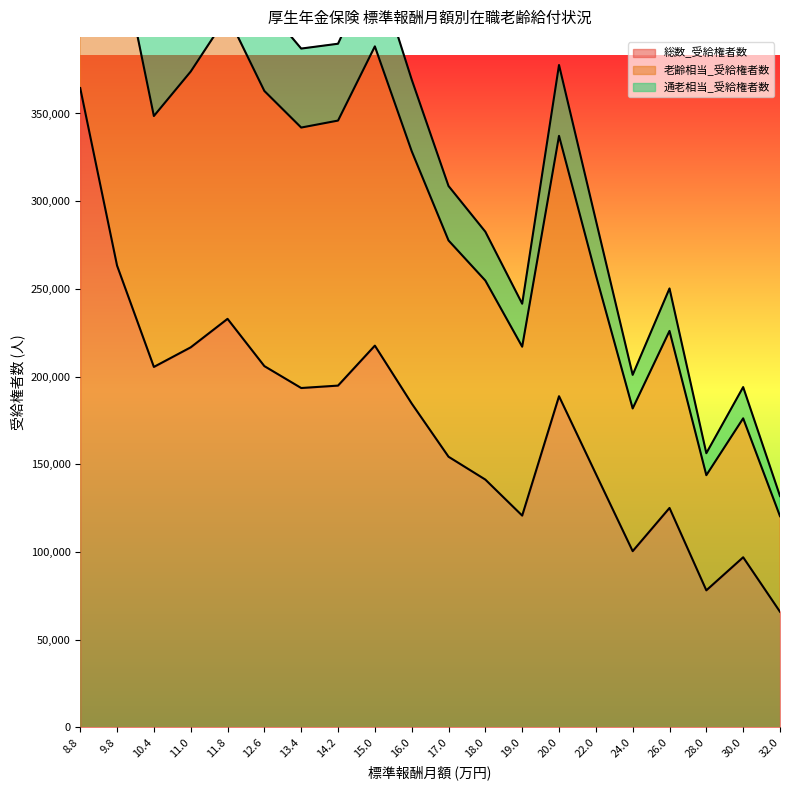

True or false: 老齢相当_受給権者数 and 総数_受給権者数 intersect in this chart.

False